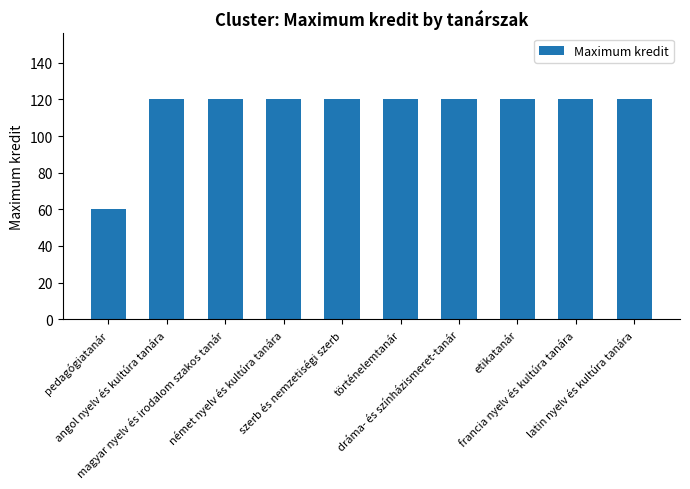

The value at német nyelv és kultúra tanára is 168. True or false?

False